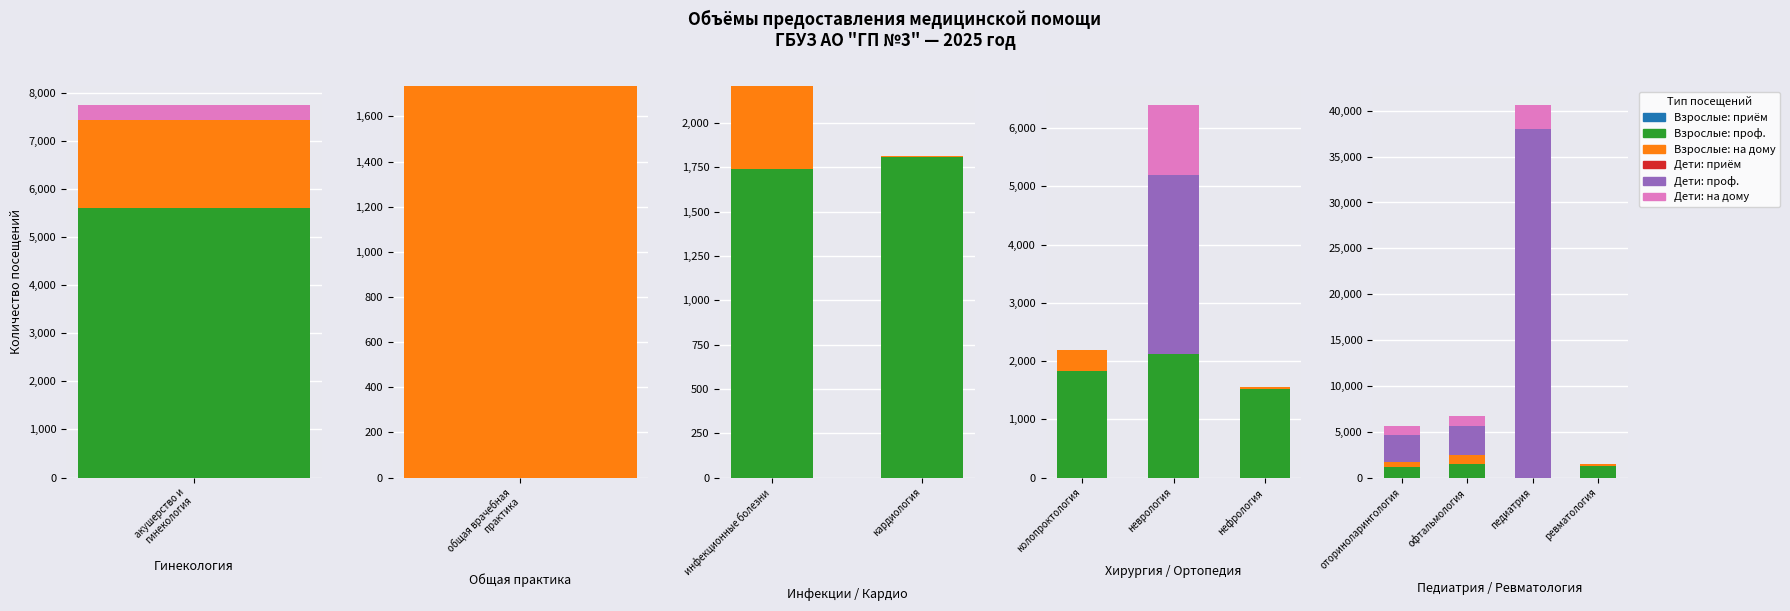

What is the approximate value of Взрослые: проф. at ревматология?

1298